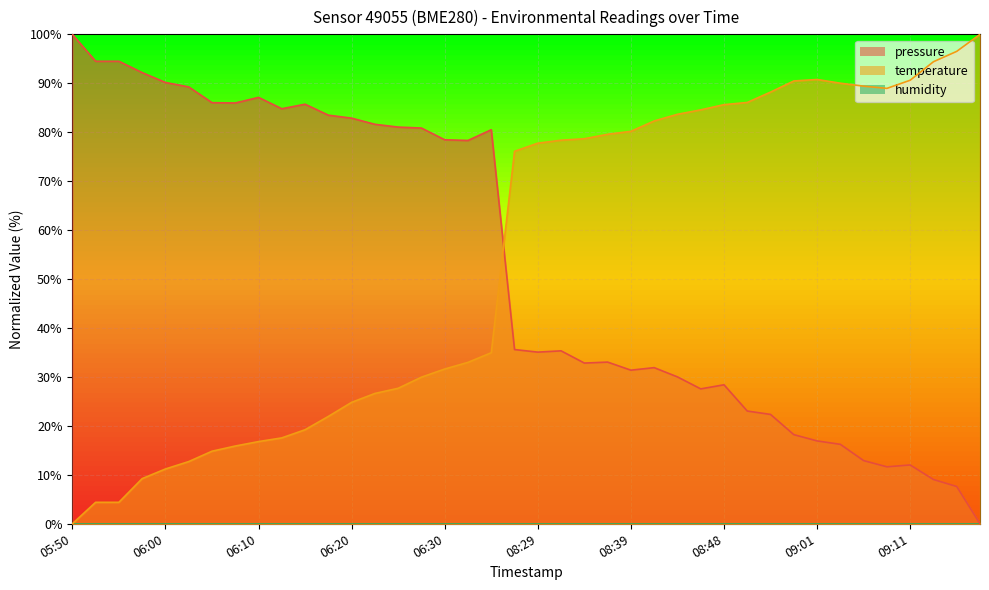

What is the greatest value displayed?

100.0